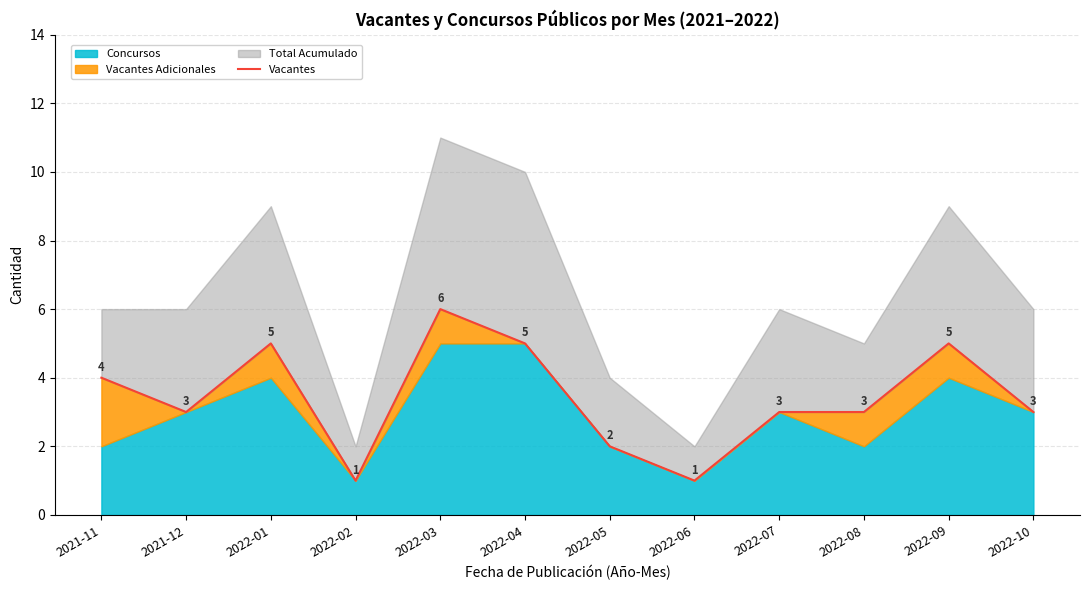

How many interior local peaks (higher than both neighbors) does the data have?

3